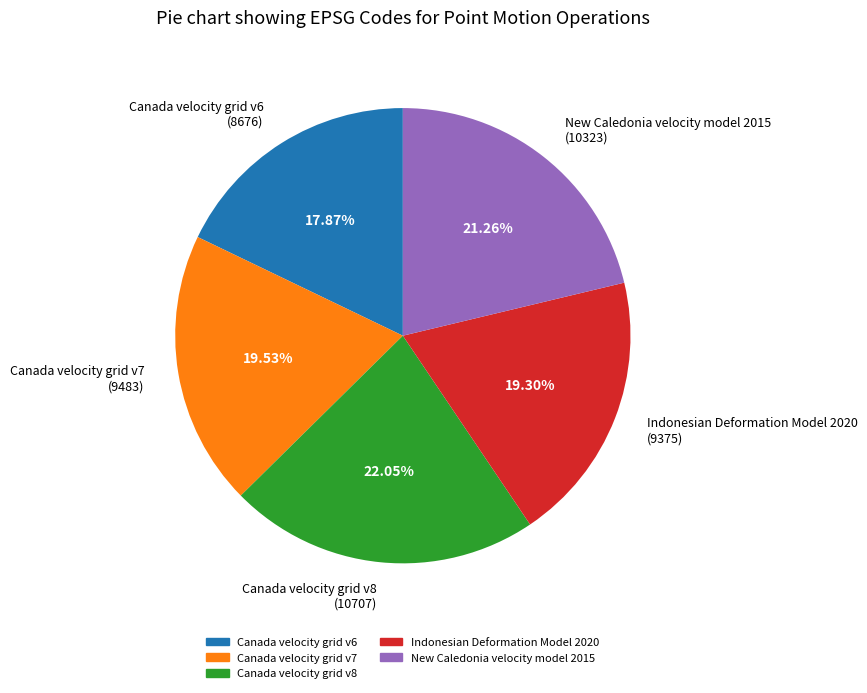

Is there a majority slice in this chart?

No